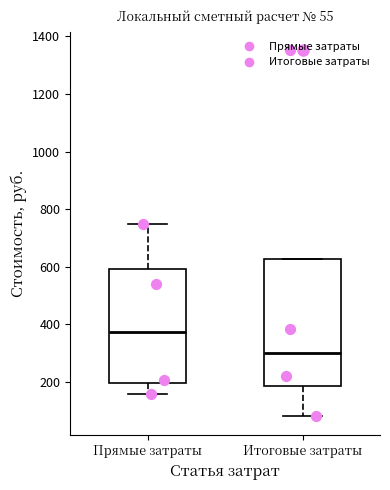

Comparing the boxes themselves (not the whiskers), which one is the tallest?

Итоговые затраты